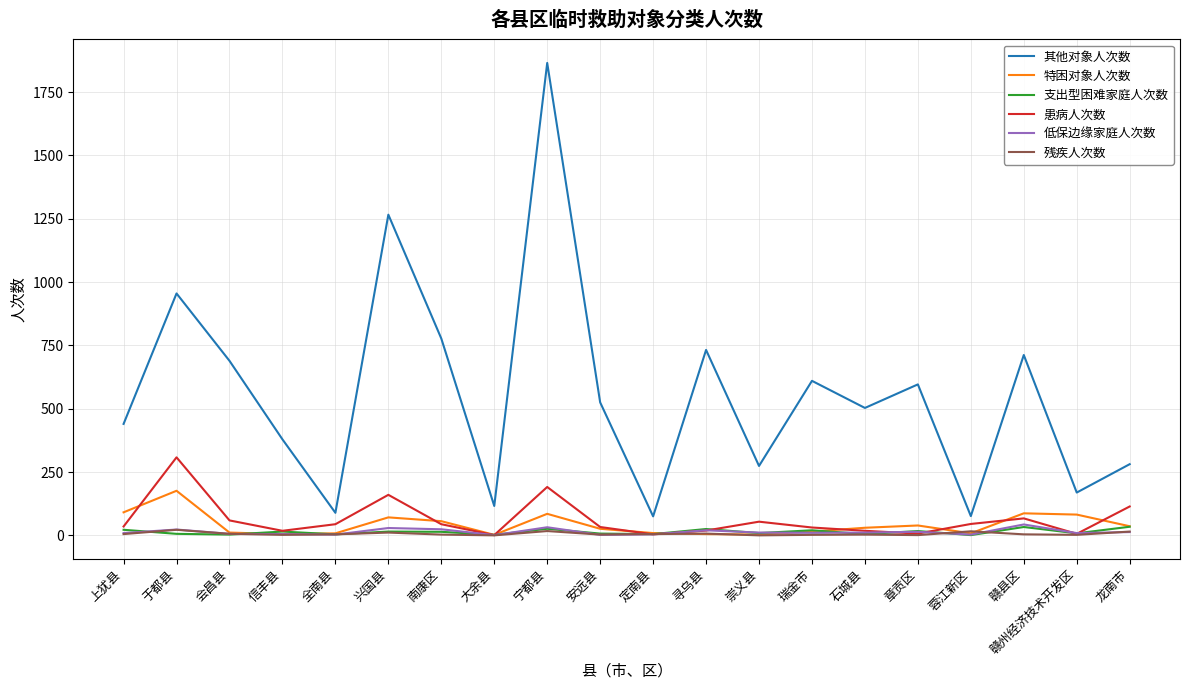

What is the sum of the 其他对象人次数 values at 龙南市 and 于都县?

1236